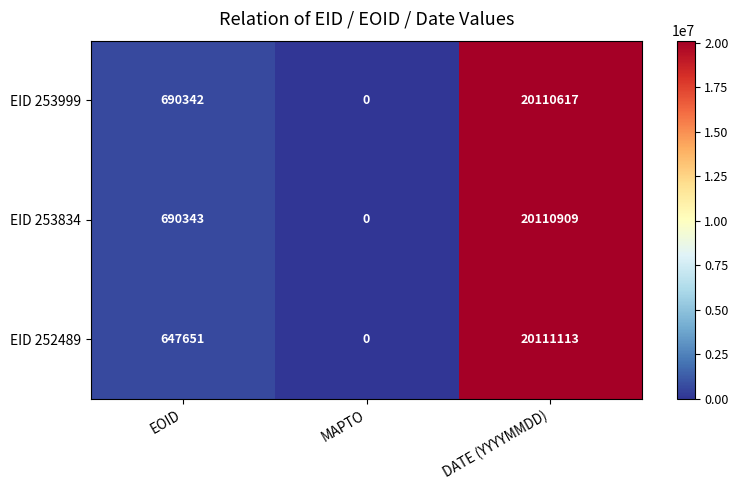

Which series has the widest spread of values?

EID 252489